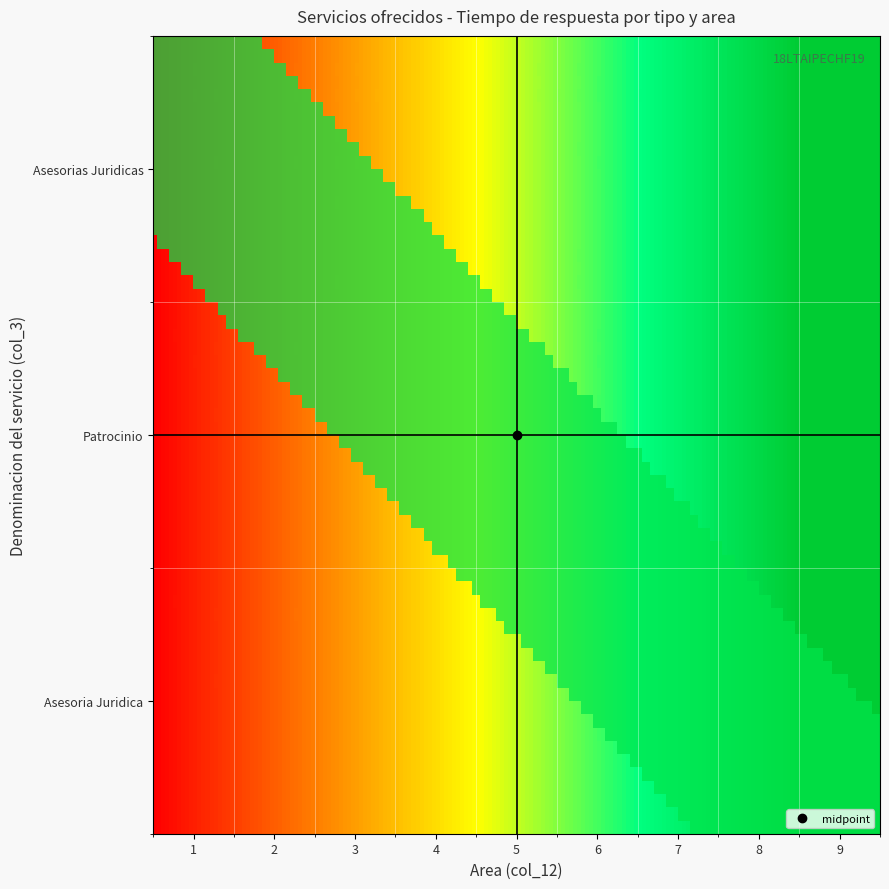

Which label corresponds to the largest value in the chart?

9